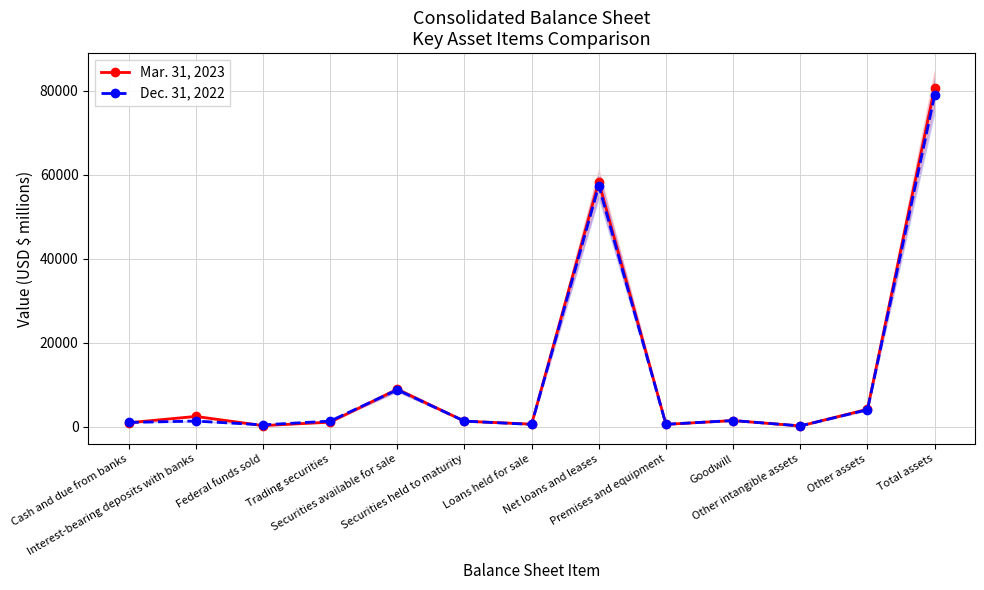

At which category is the sum across all series the highest?

Total assets